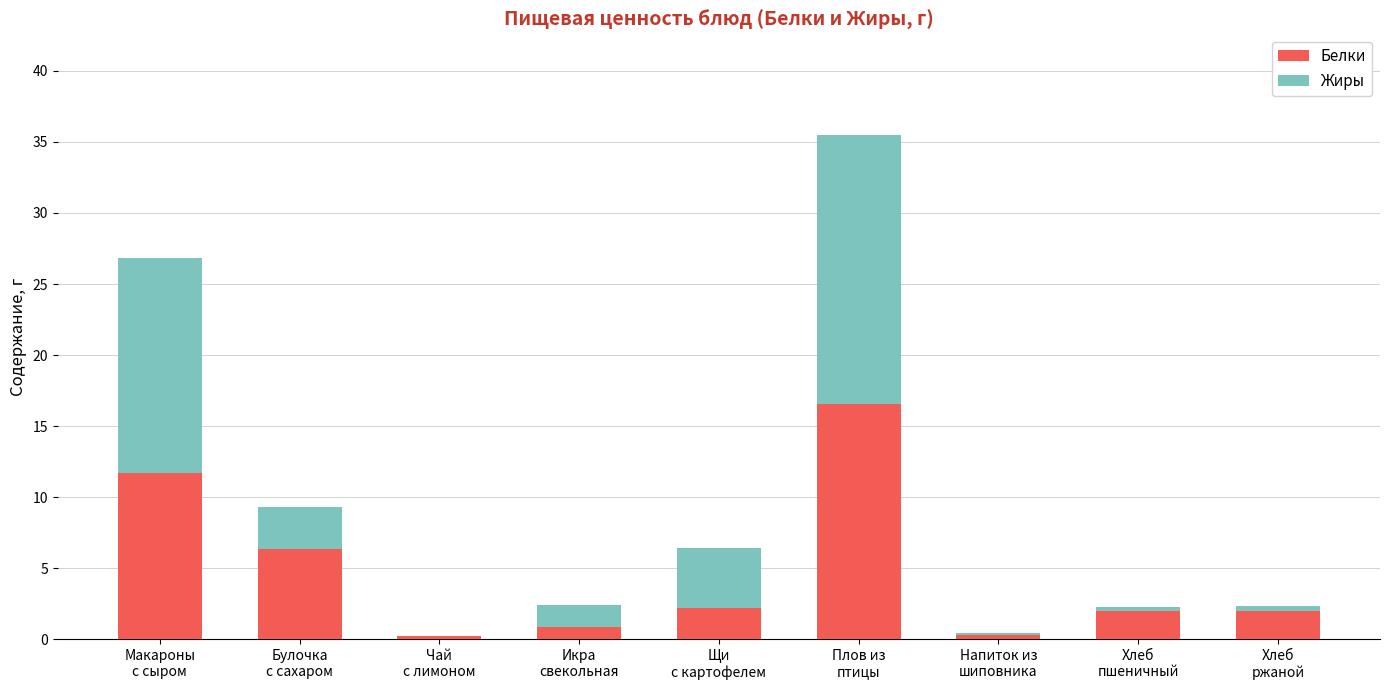

What is the sum of all Белки values?

42.3